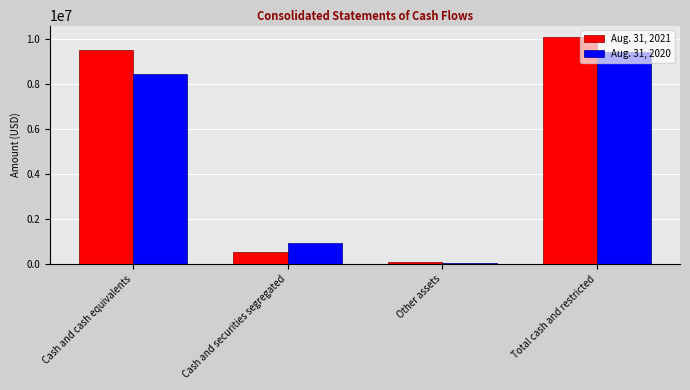

How many bars are there in each group?

2